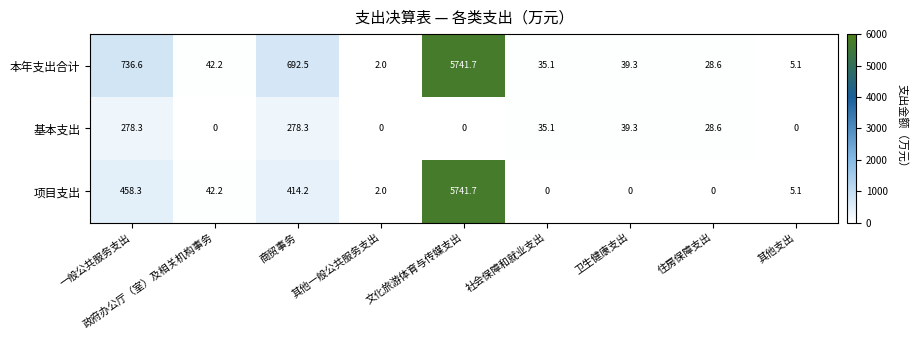

At which label does 基本支出 first exceed 28?

一般公共服务支出